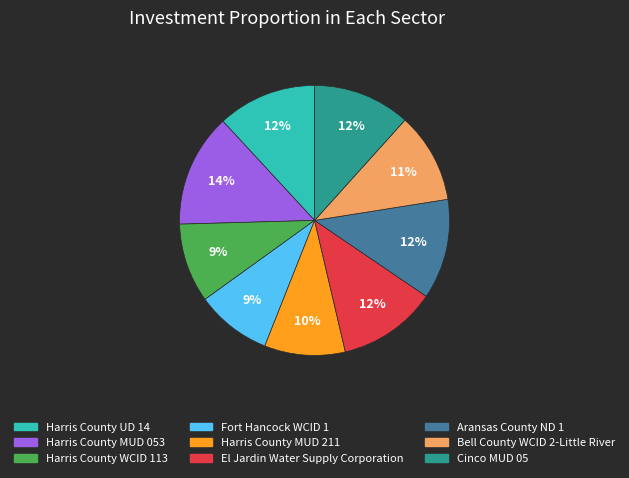

Count the number of slices in the pie.

9